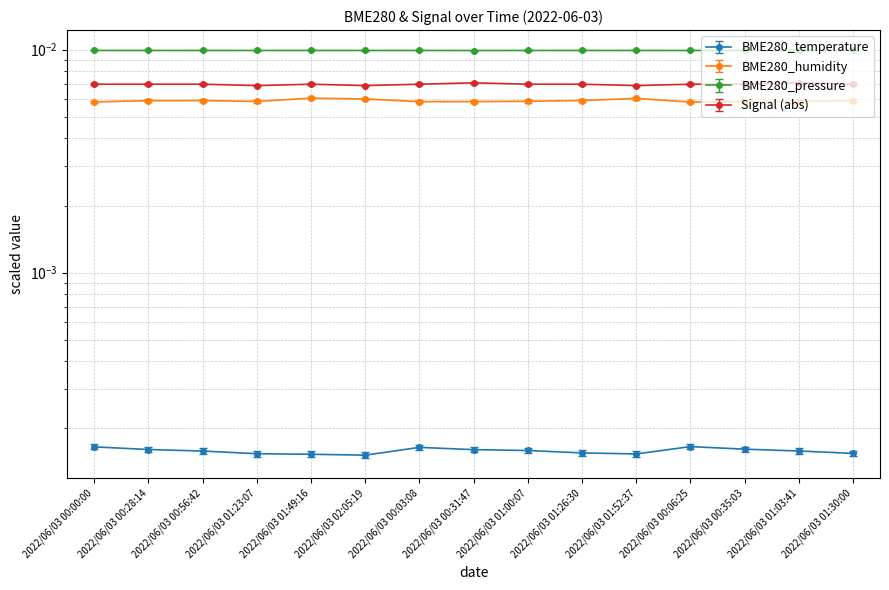

Between 2022/06/03 01:03:41 and 2022/06/03 01:00:07, which is larger?

2022/06/03 01:00:07